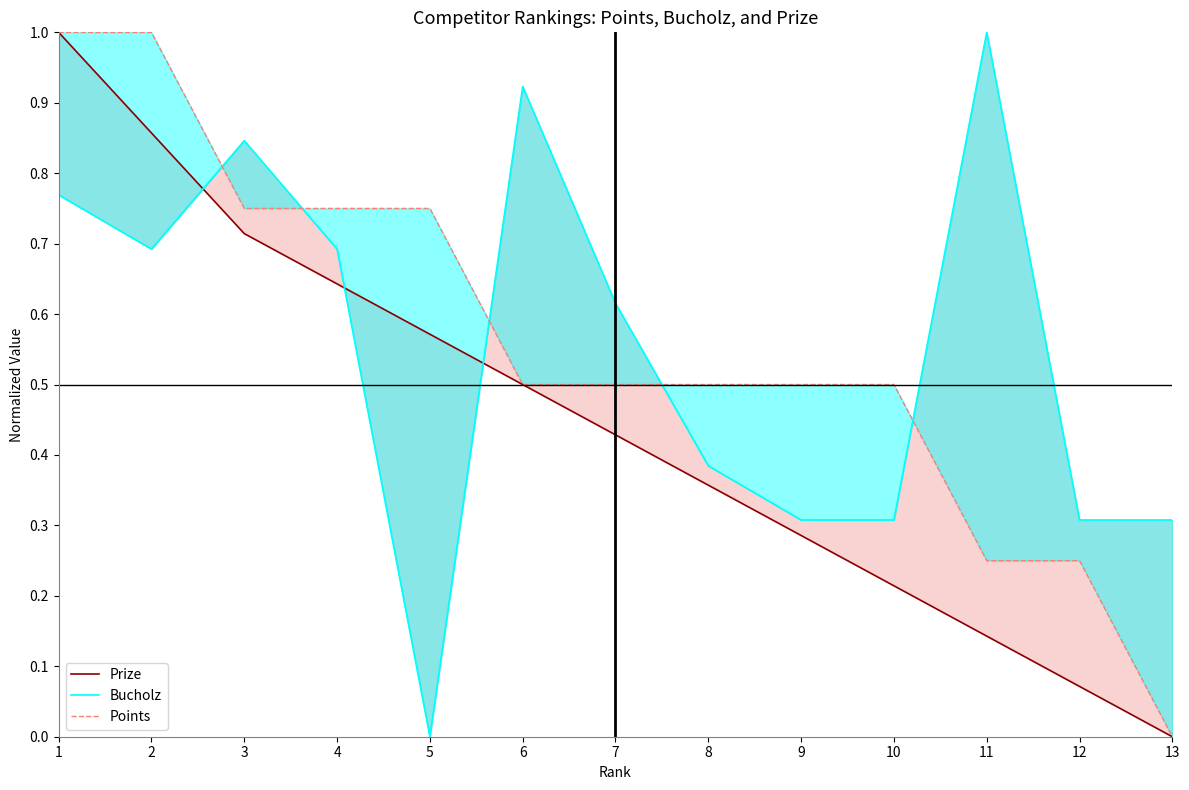

Which series has the largest total across all categories?

Points